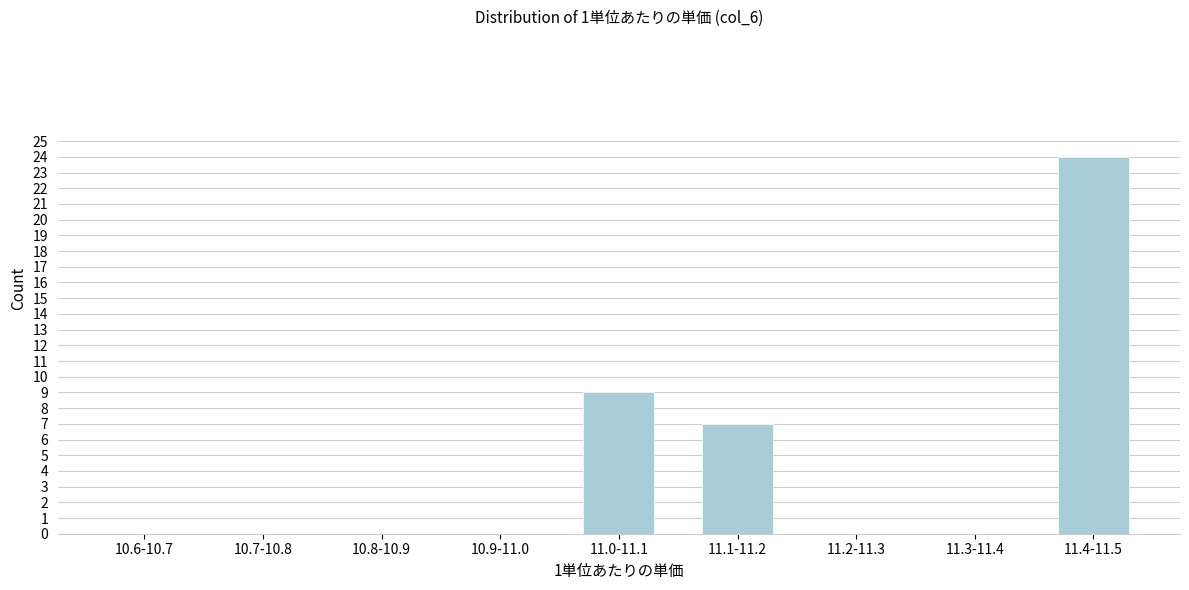

Reading left to right, what are all the values shown in this chart?

10.6-10.7=0	10.7-10.8=0	10.8-10.9=0	10.9-11.0=0	11.0-11.1=9	11.1-11.2=7	11.2-11.3=0	11.3-11.4=0	11.4-11.5=24